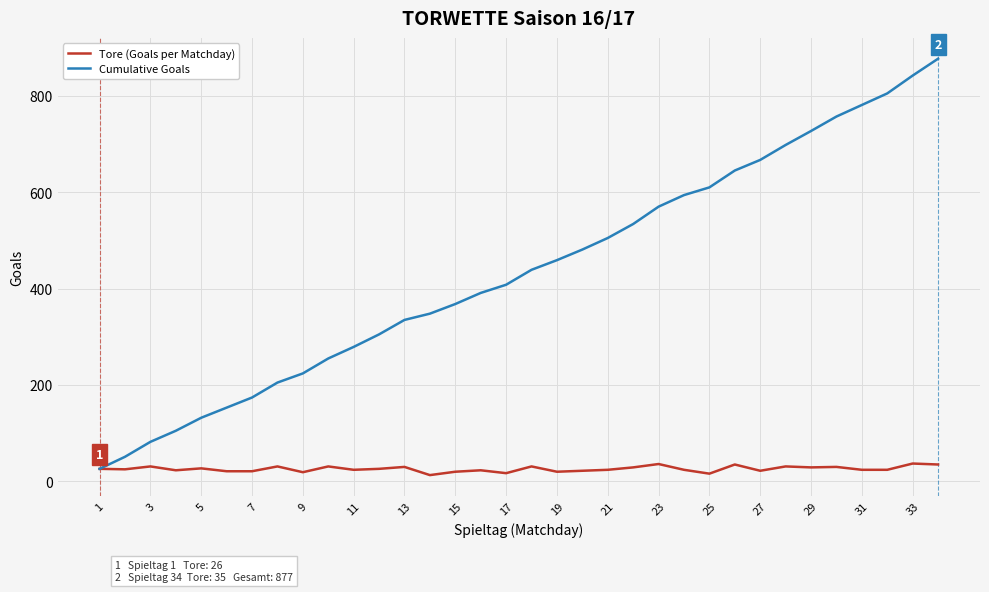

Which series has the widest spread of values?

Cumulative Goals